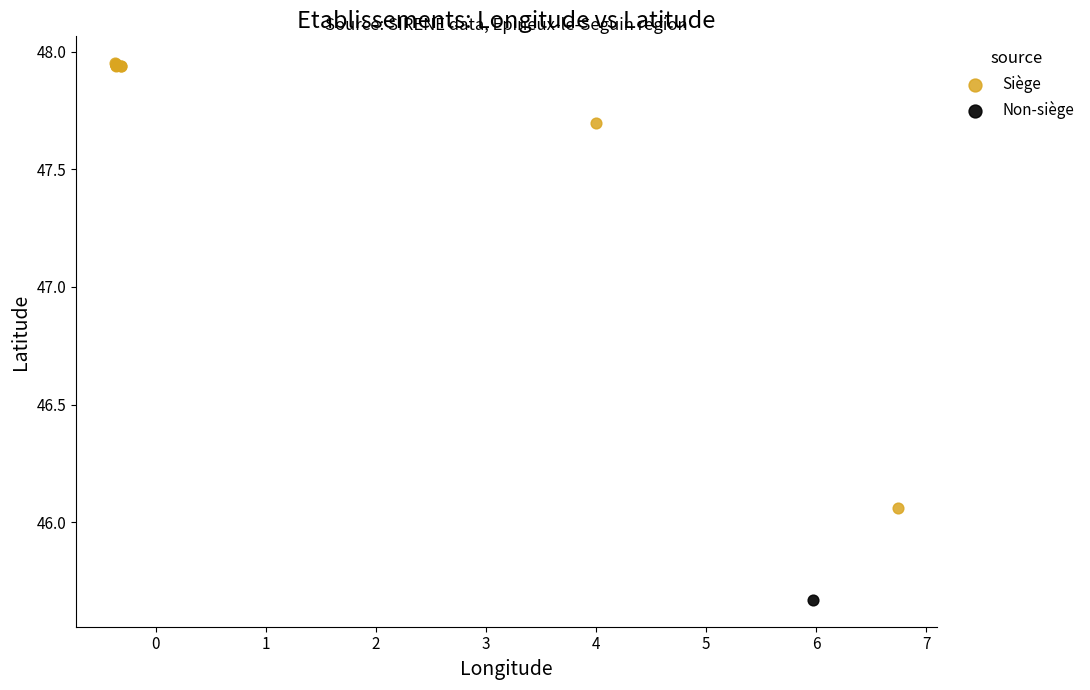

What are all the series names shown in the legend?

Siège, Non-siège